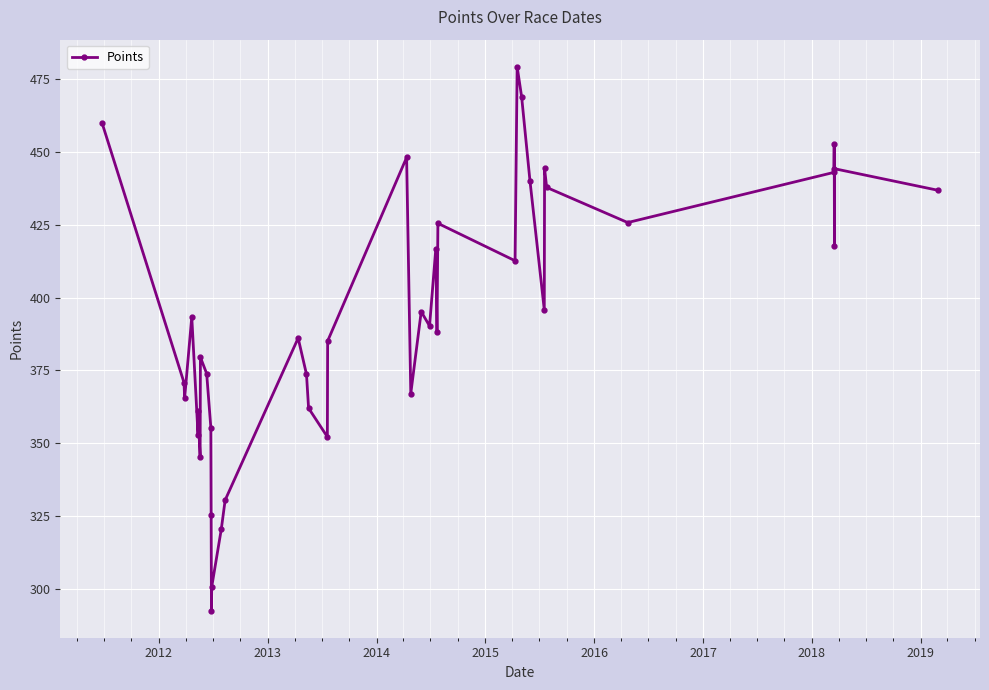

Reading left to right, transcribe all the data shown in this chart.

460.0	370.8	365.5	393.4	352.9	361.0	345.3	379.5	373.9	355.4	325.5	292.5	300.7	320.4	330.5	386.1	373.7	362.1	352.2	385.1	448.2	367.1	395.2	390.3	416.8	388.1	425.5	412.7	479.3	469.0	440.1	395.9	444.4	437.9	425.8	443.0	452.8	417.7	444.3	436.9